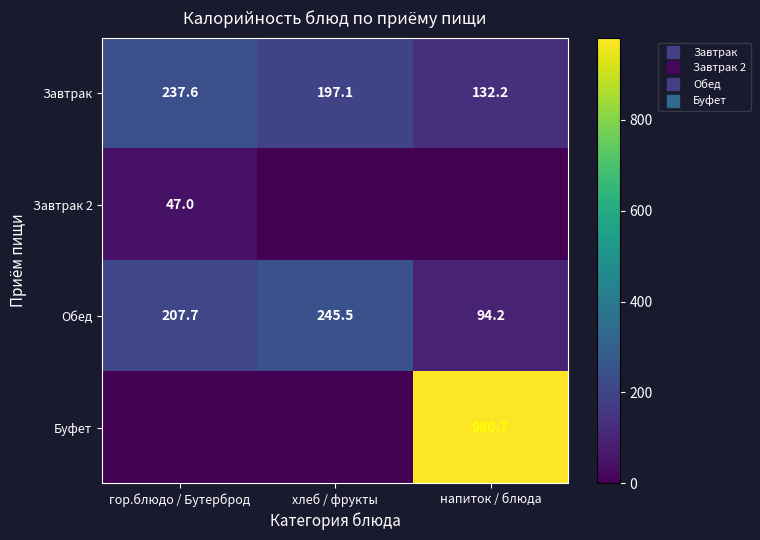

The Буфет series shows -421.9 at хлеб / фрукты. True or false?

False